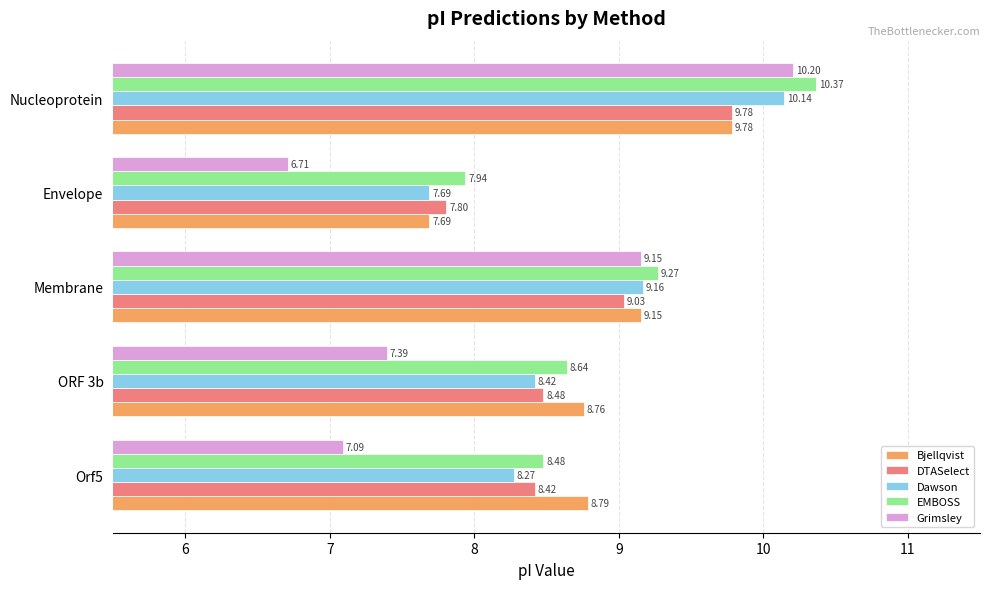

Which category has the highest value in the Dawson series?

Nucleoprotein